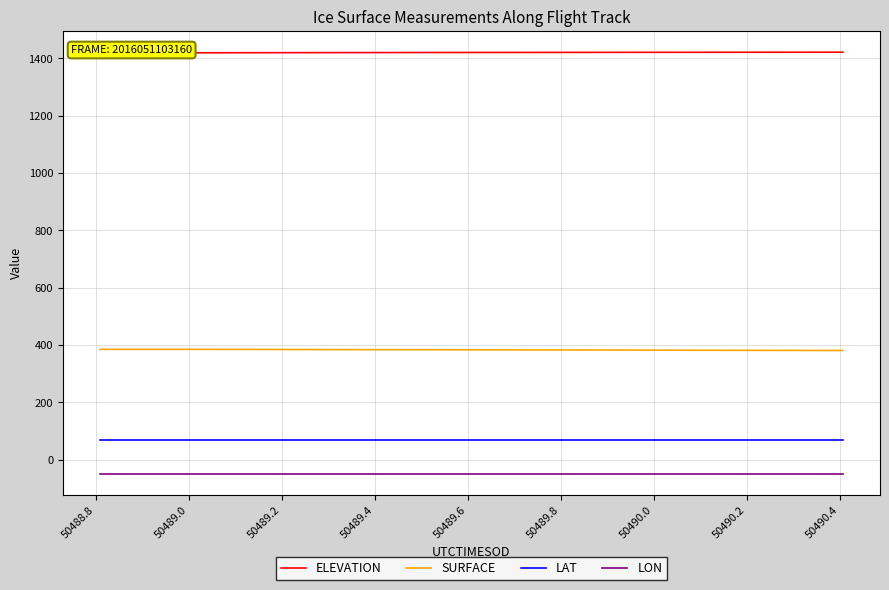

True or false: SURFACE and LAT cross at least once.

False